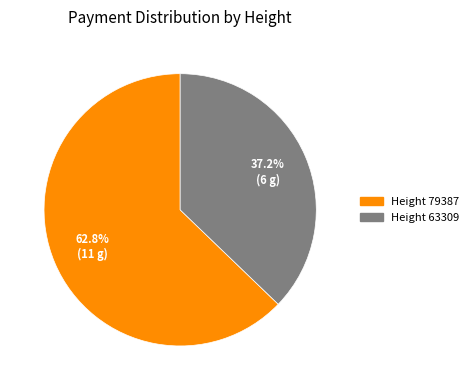

Is there any slice that represents more than half of the pie?

Yes